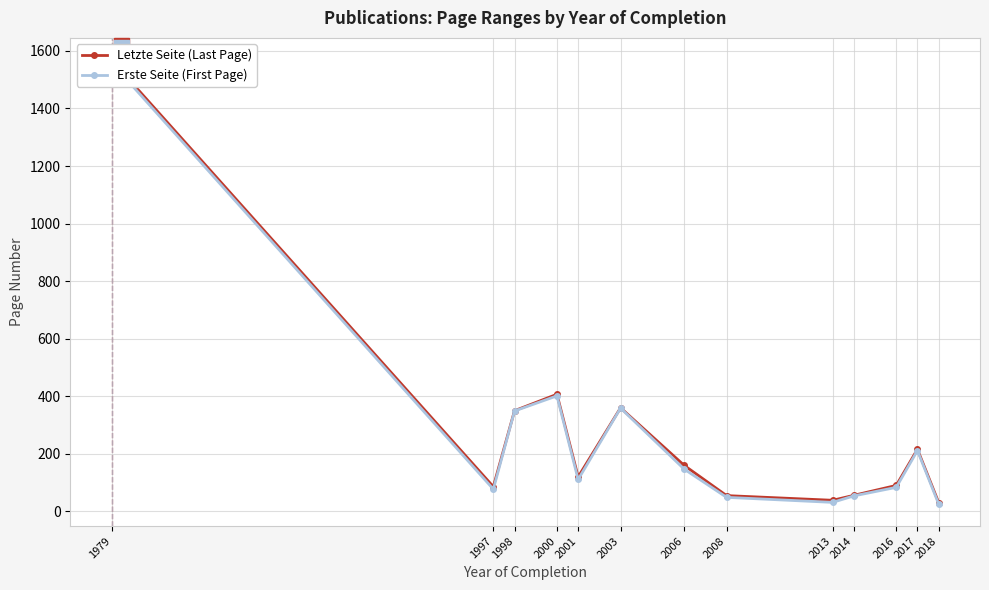

What is the greatest value displayed?

1568.0